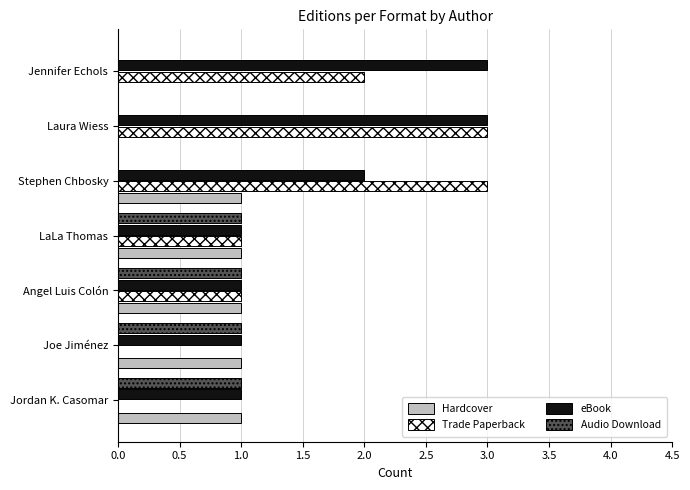

What is the sum of all eBook values?

12